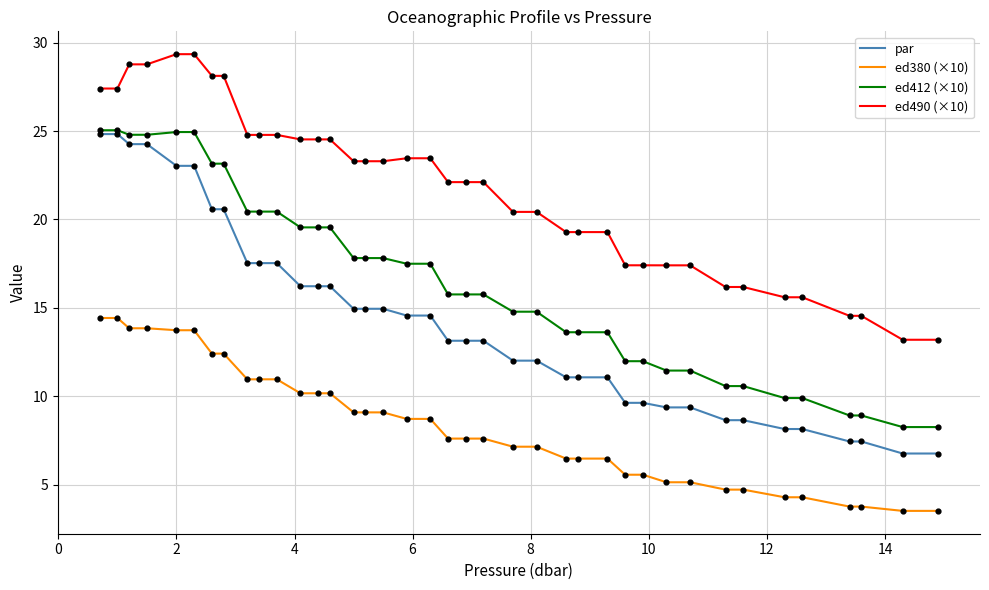

What are all the series names shown in the legend?

par, ed380 (×10), ed412 (×10), ed490 (×10)